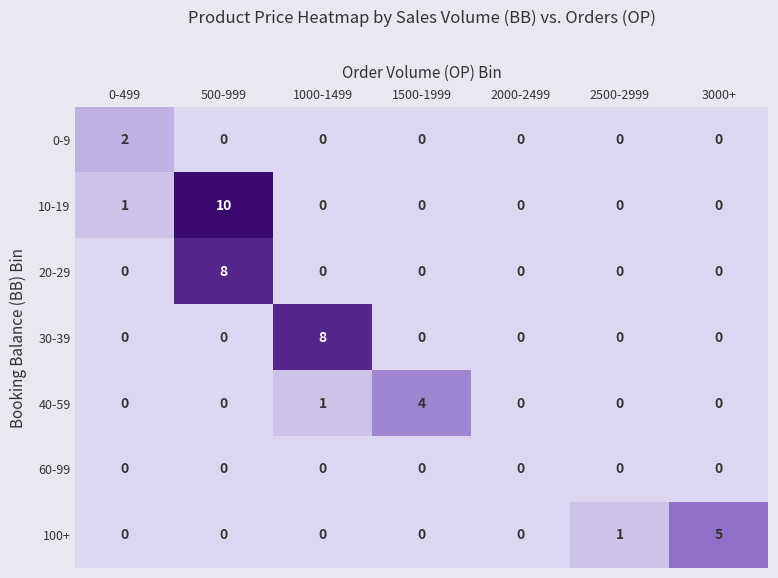

How many 100+ values are between 0 and 1?

6